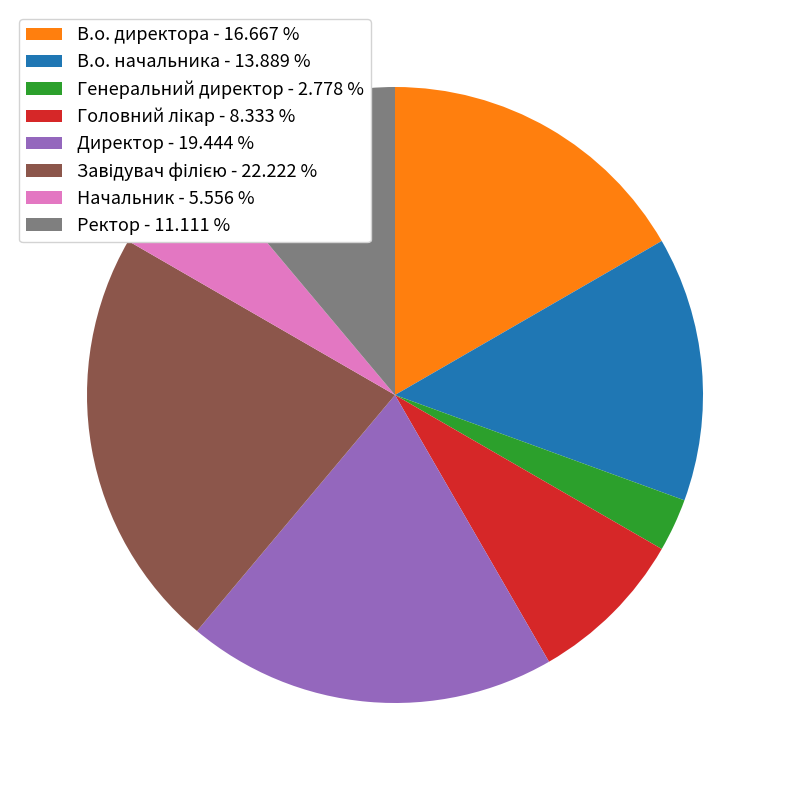

Is it true that В.о. начальника is 14% of the pie?

True